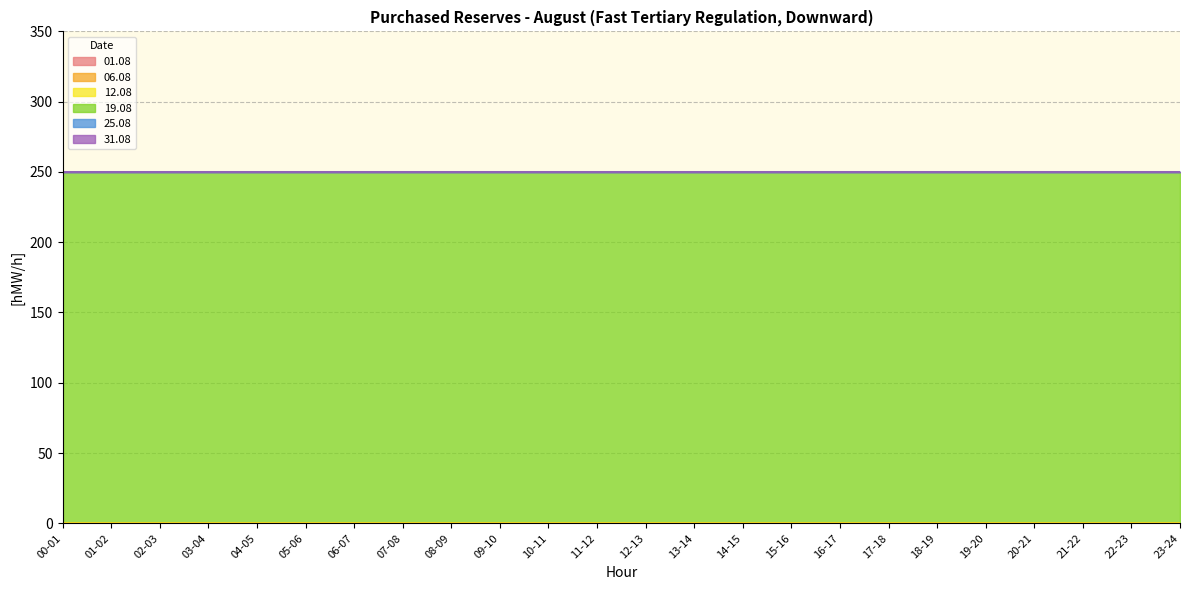

Reading left to right, list all the values displayed in this chart.

01.08: 00-01=0	01-02=0	02-03=0	03-04=0	04-05=0	05-06=0	06-07=0	07-08=0	08-09=0	09-10=0	10-11=0	11-12=0	12-13=0	13-14=0	14-15=0	15-16=0	16-17=0	17-18=0	18-19=0	19-20=0	20-21=0	21-22=0	22-23=0	23-24=0
06.08: 00-01=0	01-02=0	02-03=0	03-04=0	04-05=0	05-06=0	06-07=0	07-08=0	08-09=0	09-10=0	10-11=0	11-12=0	12-13=0	13-14=0	14-15=0	15-16=0	16-17=0	17-18=0	18-19=0	19-20=0	20-21=0	21-22=0	22-23=0	23-24=0
12.08: 00-01=0	01-02=0	02-03=0	03-04=0	04-05=0	05-06=0	06-07=0	07-08=0	08-09=0	09-10=0	10-11=0	11-12=0	12-13=0	13-14=0	14-15=0	15-16=0	16-17=0	17-18=0	18-19=0	19-20=0	20-21=0	21-22=0	22-23=0	23-24=0
19.08: 00-01=250	01-02=250	02-03=250	03-04=250	04-05=250	05-06=250	06-07=250	07-08=250	08-09=250	09-10=250	10-11=250	11-12=250	12-13=250	13-14=250	14-15=250	15-16=250	16-17=250	17-18=250	18-19=250	19-20=250	20-21=250	21-22=250	22-23=250	23-24=250
25.08: 00-01=0	01-02=0	02-03=0	03-04=0	04-05=0	05-06=0	06-07=0	07-08=0	08-09=0	09-10=0	10-11=0	11-12=0	12-13=0	13-14=0	14-15=0	15-16=0	16-17=0	17-18=0	18-19=0	19-20=0	20-21=0	21-22=0	22-23=0	23-24=0
31.08: 00-01=0	01-02=0	02-03=0	03-04=0	04-05=0	05-06=0	06-07=0	07-08=0	08-09=0	09-10=0	10-11=0	11-12=0	12-13=0	13-14=0	14-15=0	15-16=0	16-17=0	17-18=0	18-19=0	19-20=0	20-21=0	21-22=0	22-23=0	23-24=0